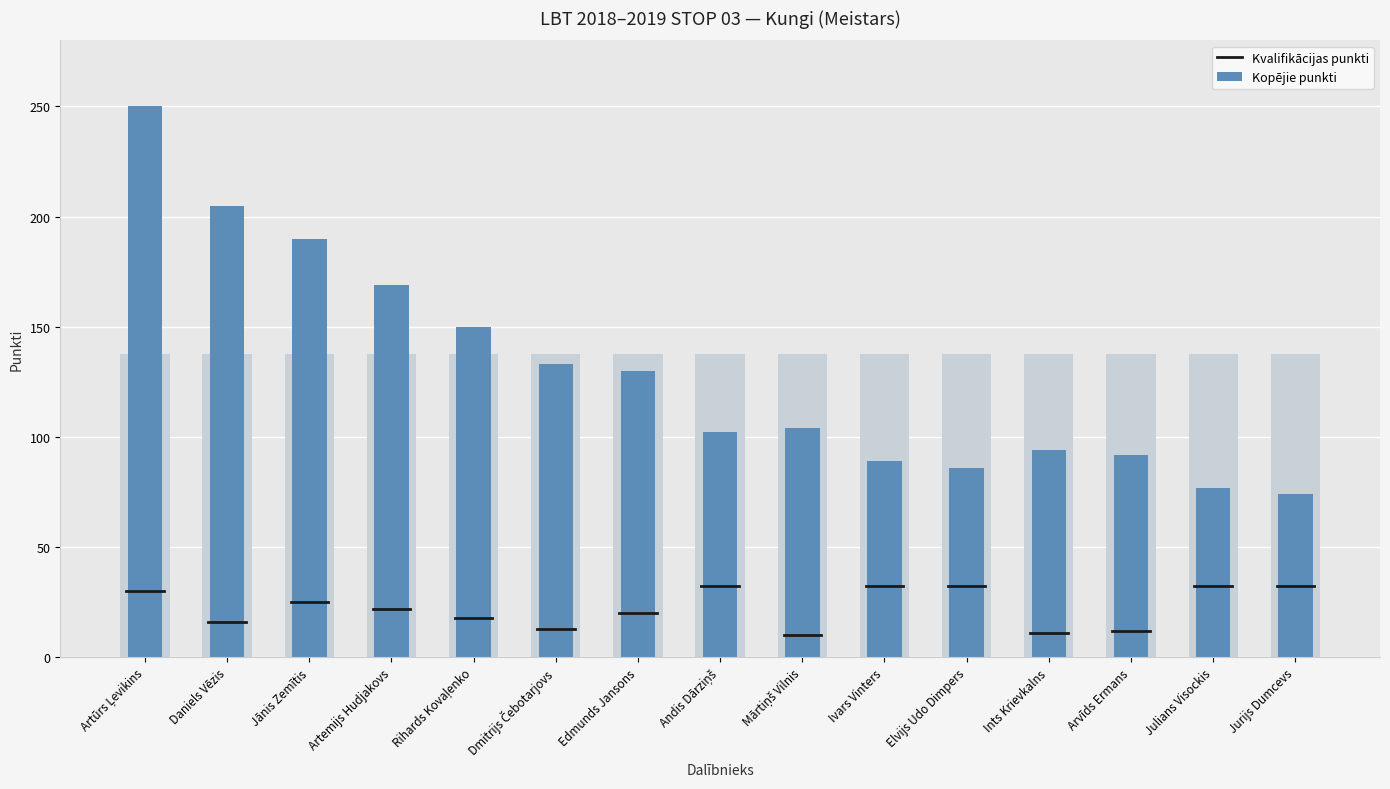

Between Artemijs Hudjakovs and Mārtiņš Vilnis, which is larger?

Artemijs Hudjakovs